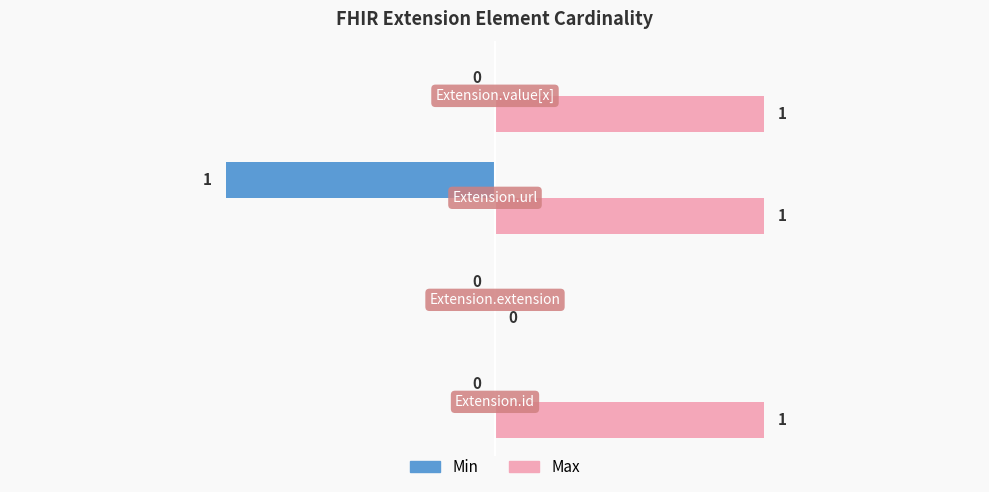

The value of Min at Extension.extension is 0. True or false?

True